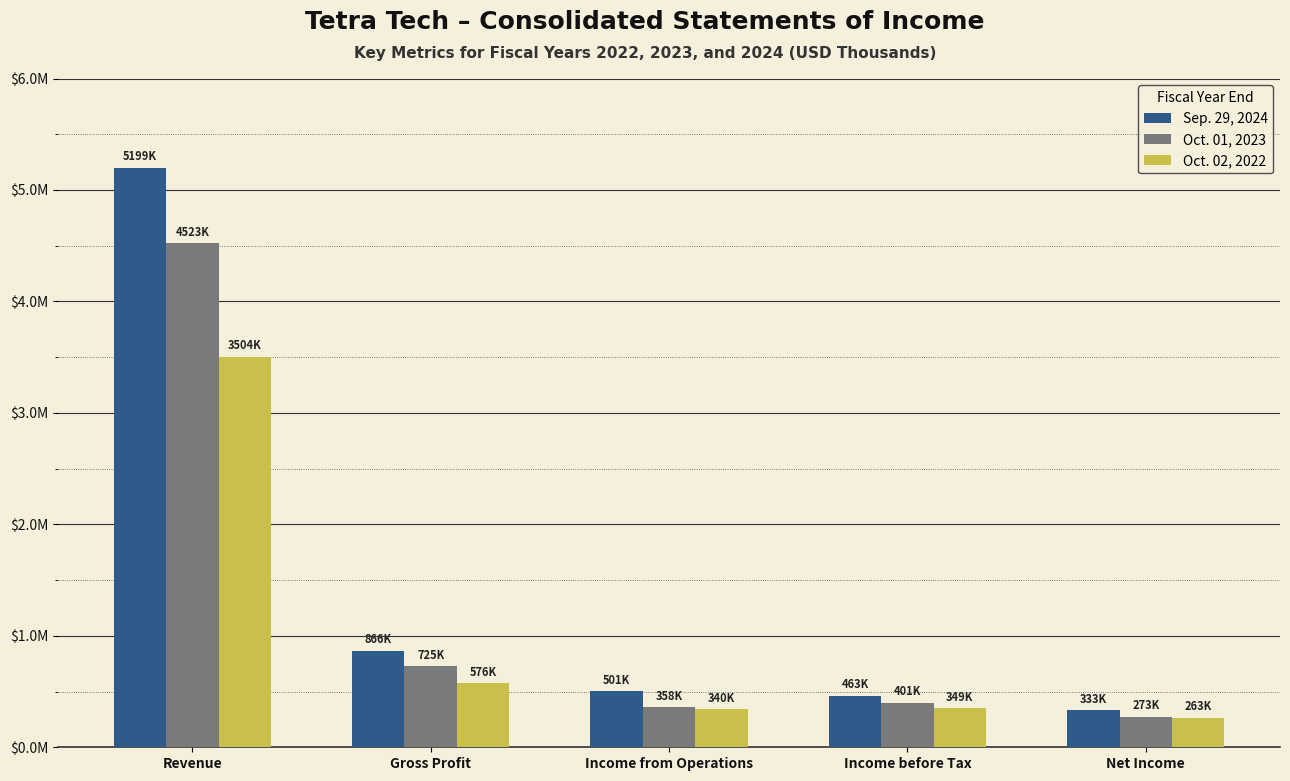

What are all the series names shown in the legend?

Sep. 29, 2024, Oct. 01, 2023, Oct. 02, 2022